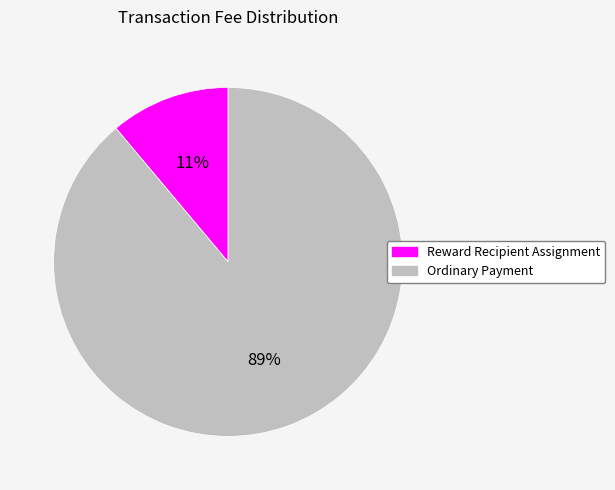

Which category accounts for the majority?

Ordinary Payment